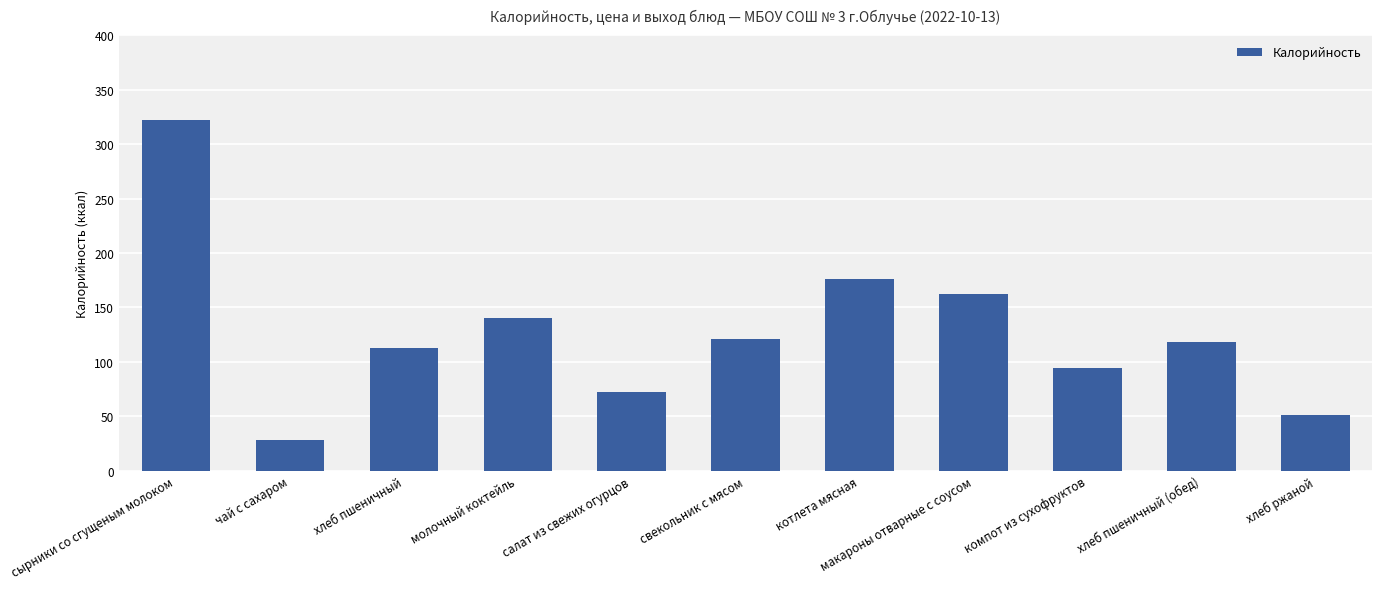

What is the label of the 9th bar from the left?

компот из сухофруктов